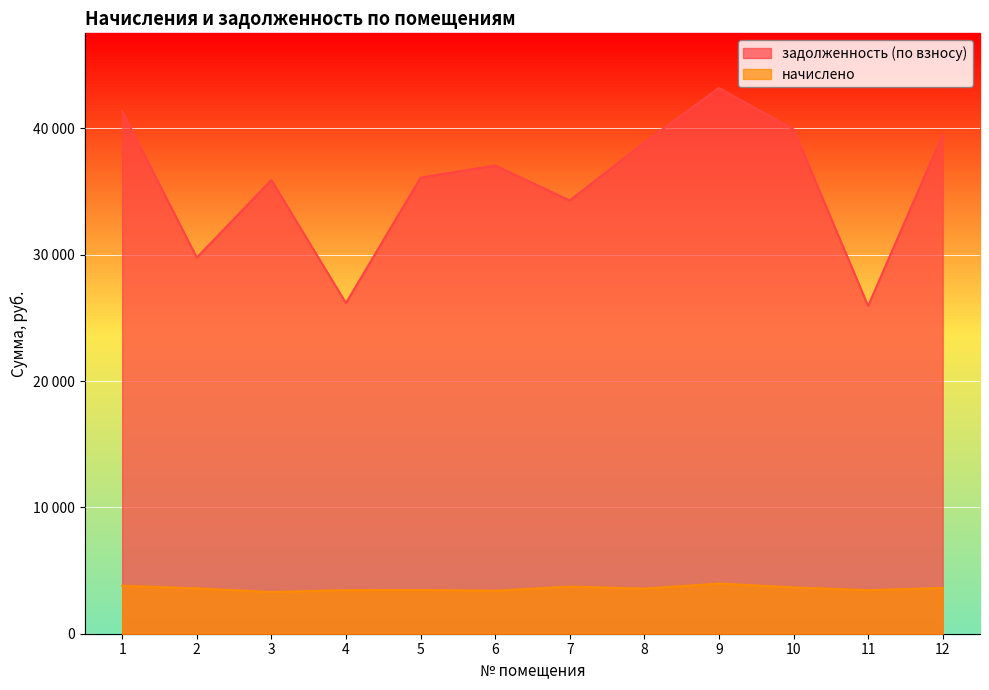

What is the maximum value for начислено?

3967.4